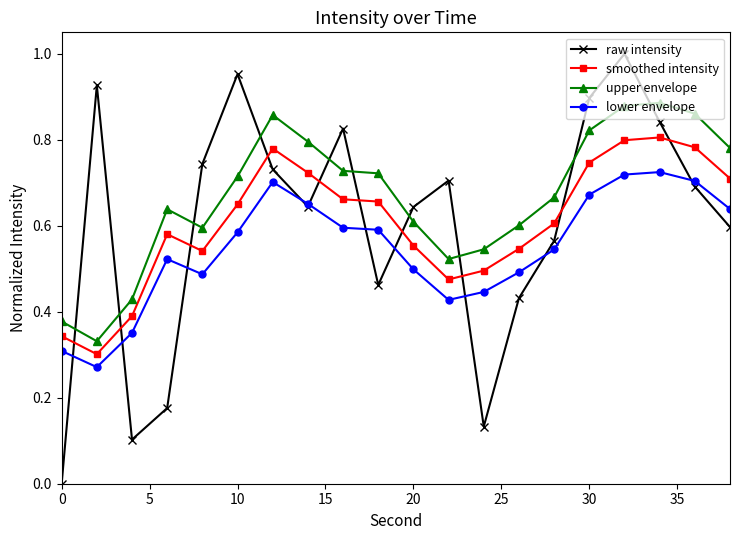

Which series has the largest total across all categories?

upper envelope